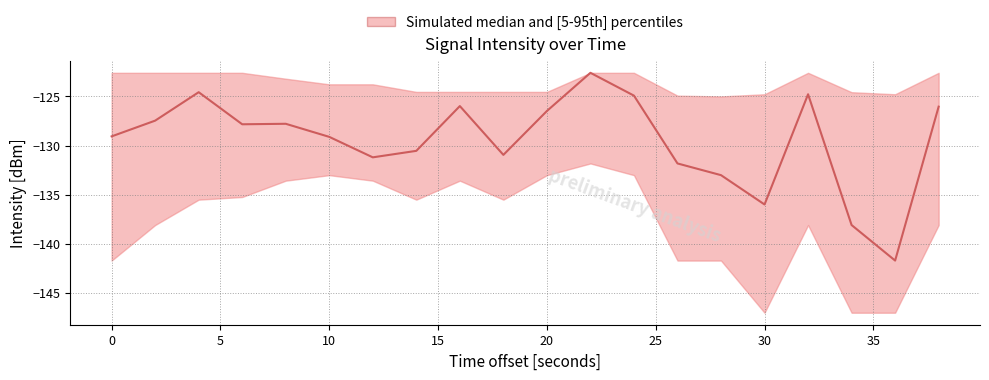

What value does the intensity_p95 series have at 6?

-122.6